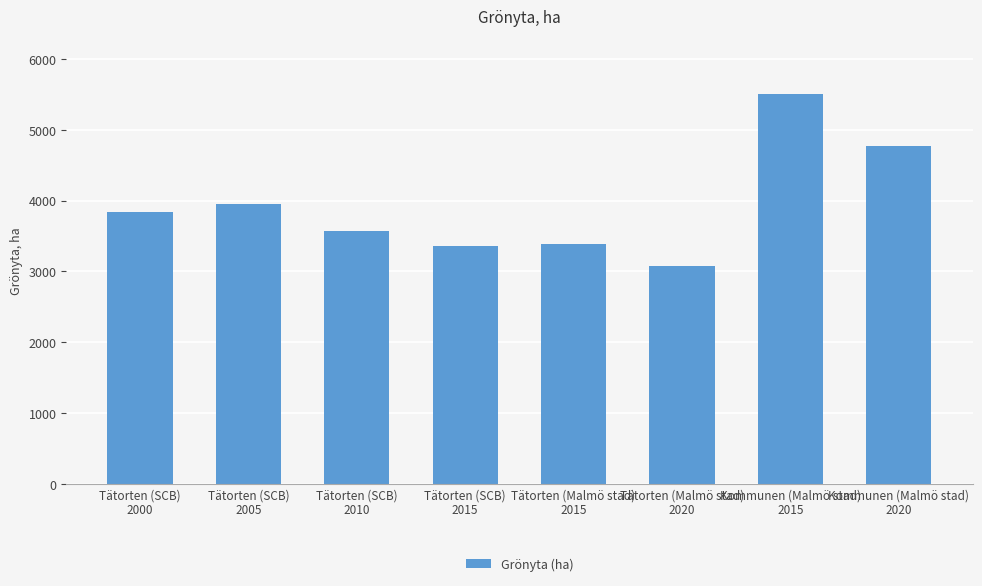

Is it true that the value at Tätorten (SCB)
2000 is 1937?

False